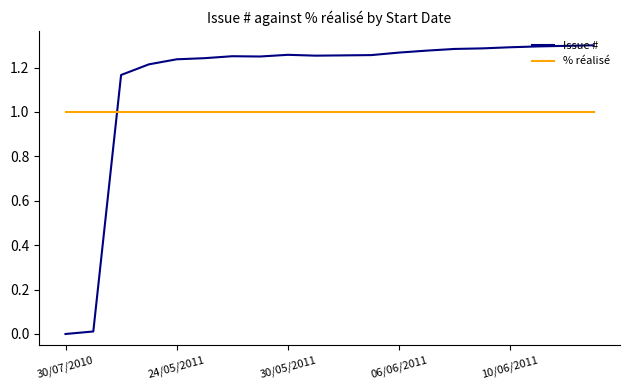

List the series in order of their overall mean, highest first.

Issue #, % réalisé